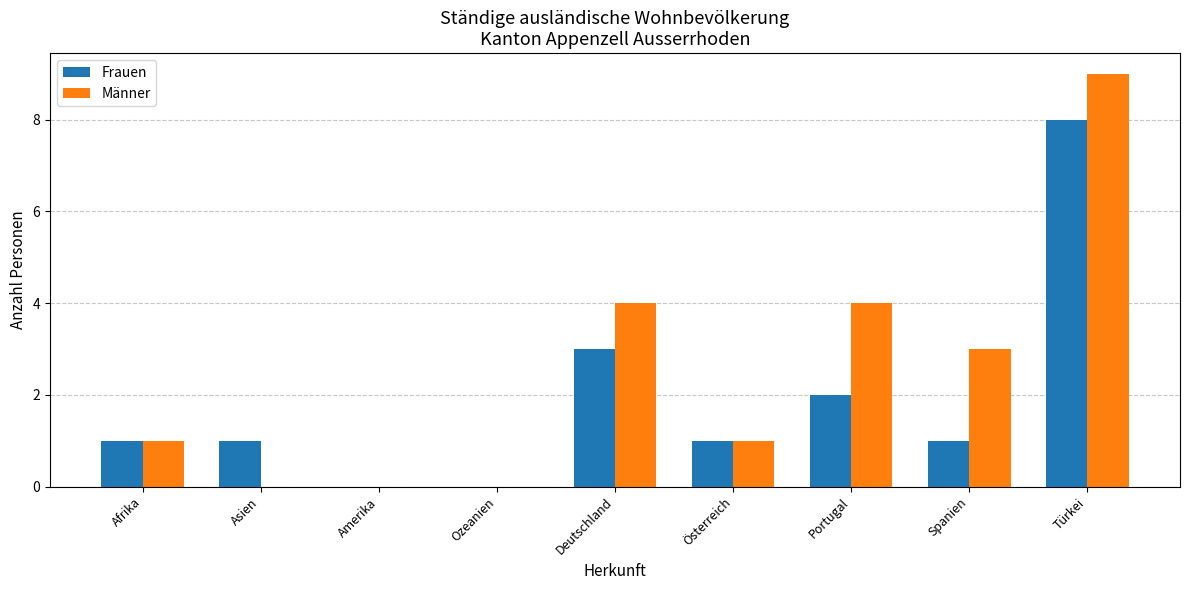

What is the sum of all Männer values?

22